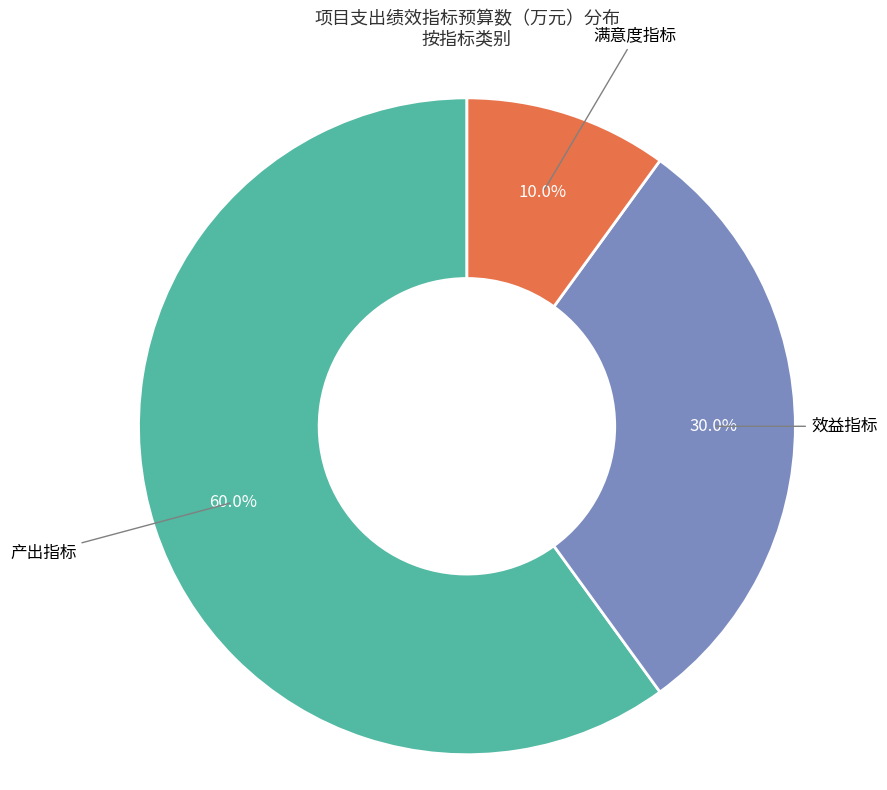

Is there a majority slice in this chart?

Yes